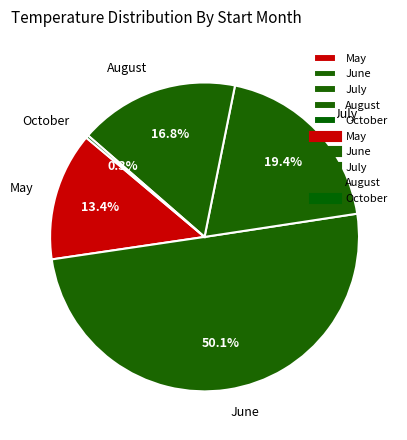

How many slices are in this pie chart?

5